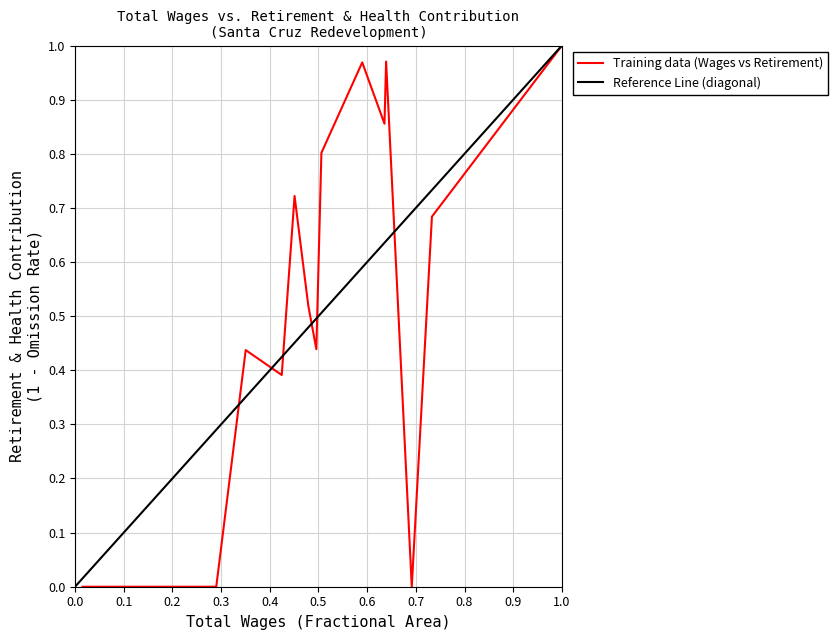

True or false: there are more than 2 points higher than both neighbors.

True